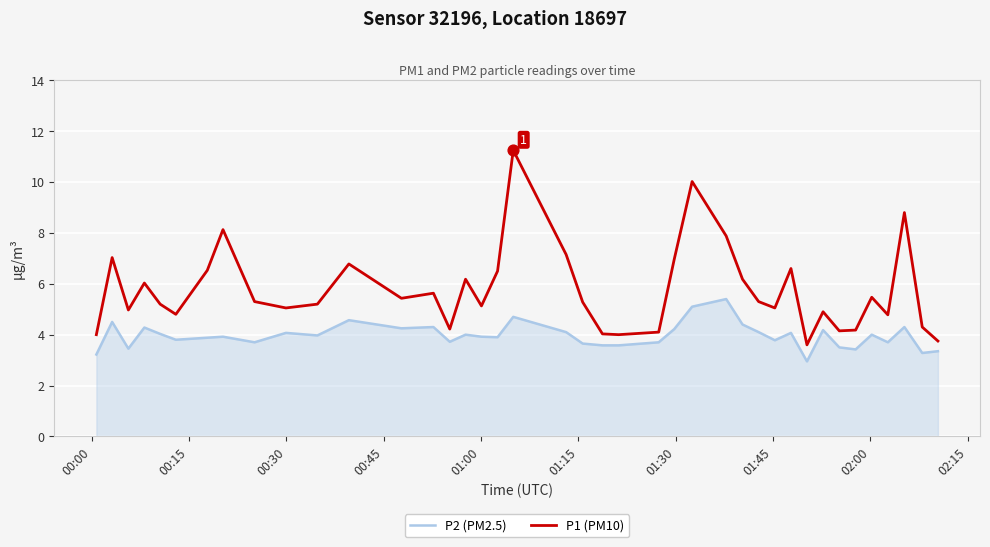

Which series has the largest total across all categories?

P1 (PM10)